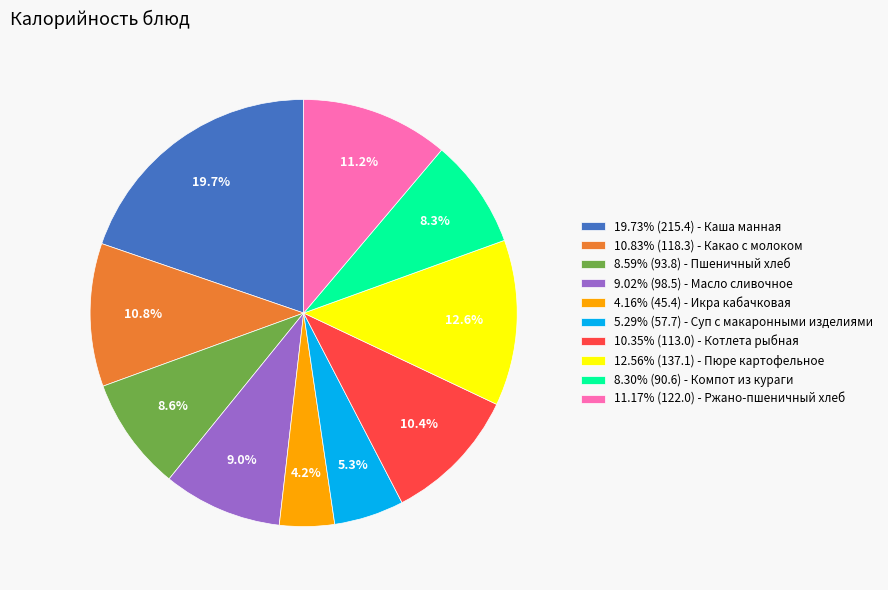

What is the ratio of the value at 11.17% (122.0) - Ржано-пшеничный хлеб to the value at 5.29% (57.7) - Суп с макаронными изделиями?

2.1